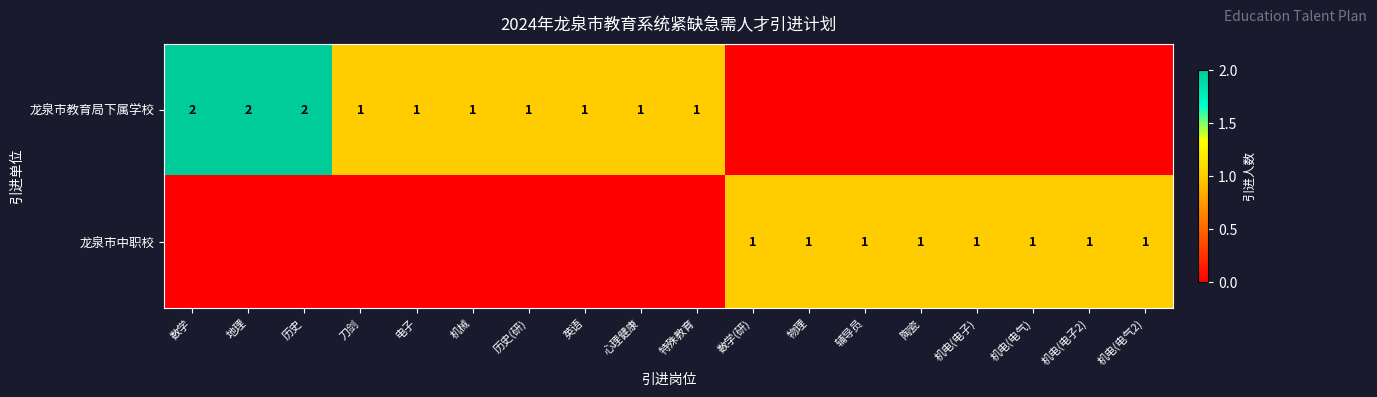

Is it true that 龙泉市教育局下属学校 equals 0 at 数学?

False